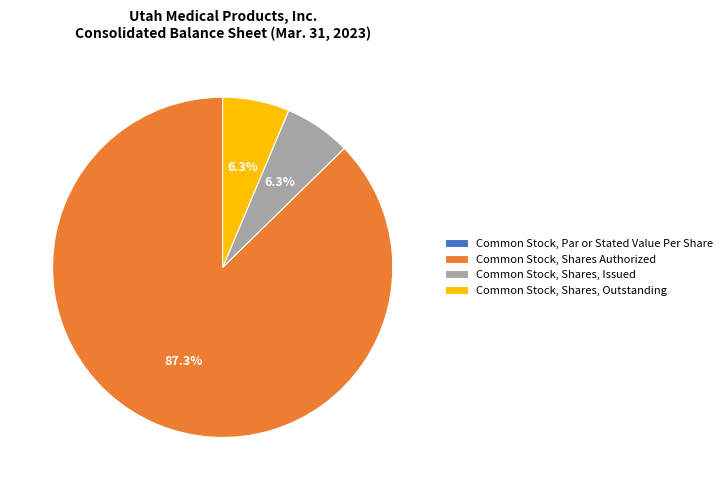

What percentage is NOT represented by Common Stock, Shares, Issued?

93.7%